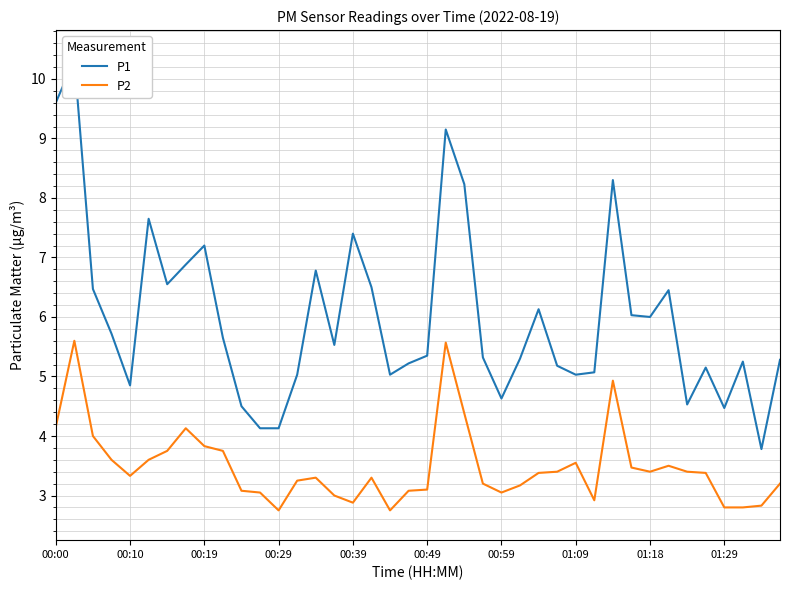

What is the maximum value for P2?

5.6